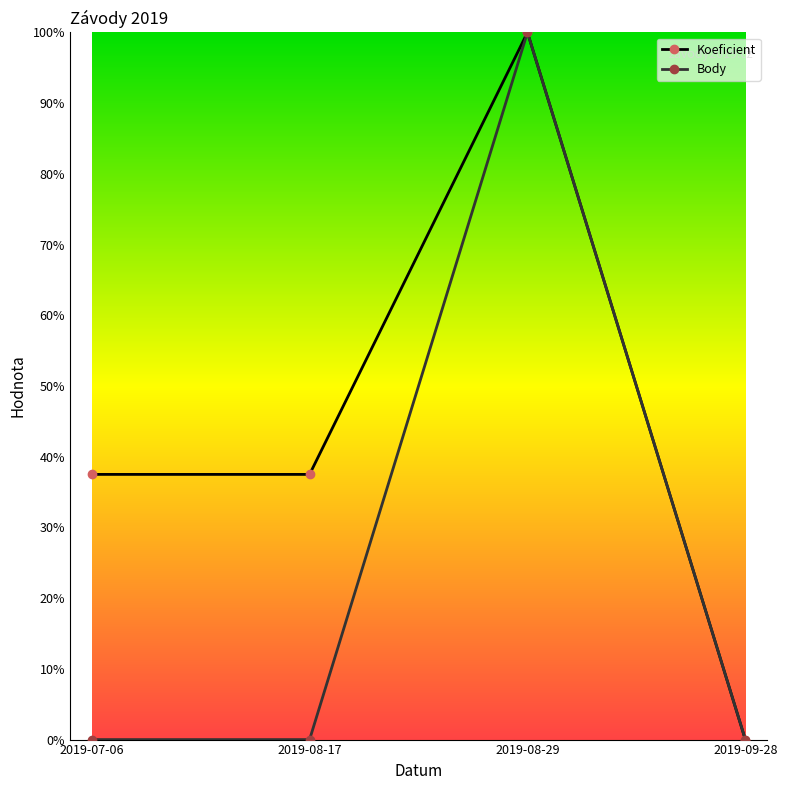

Is this an area chart (filled region under the line)?

No